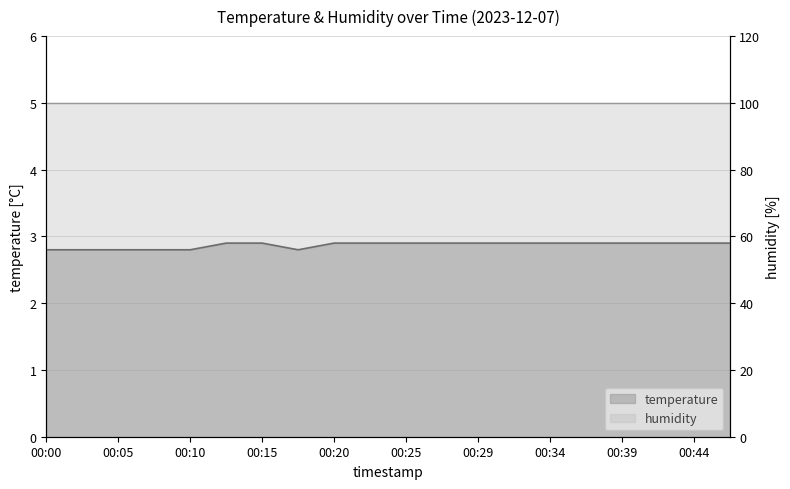

What is the ratio of the value at 00:05 to the value at 00:08?

1.0